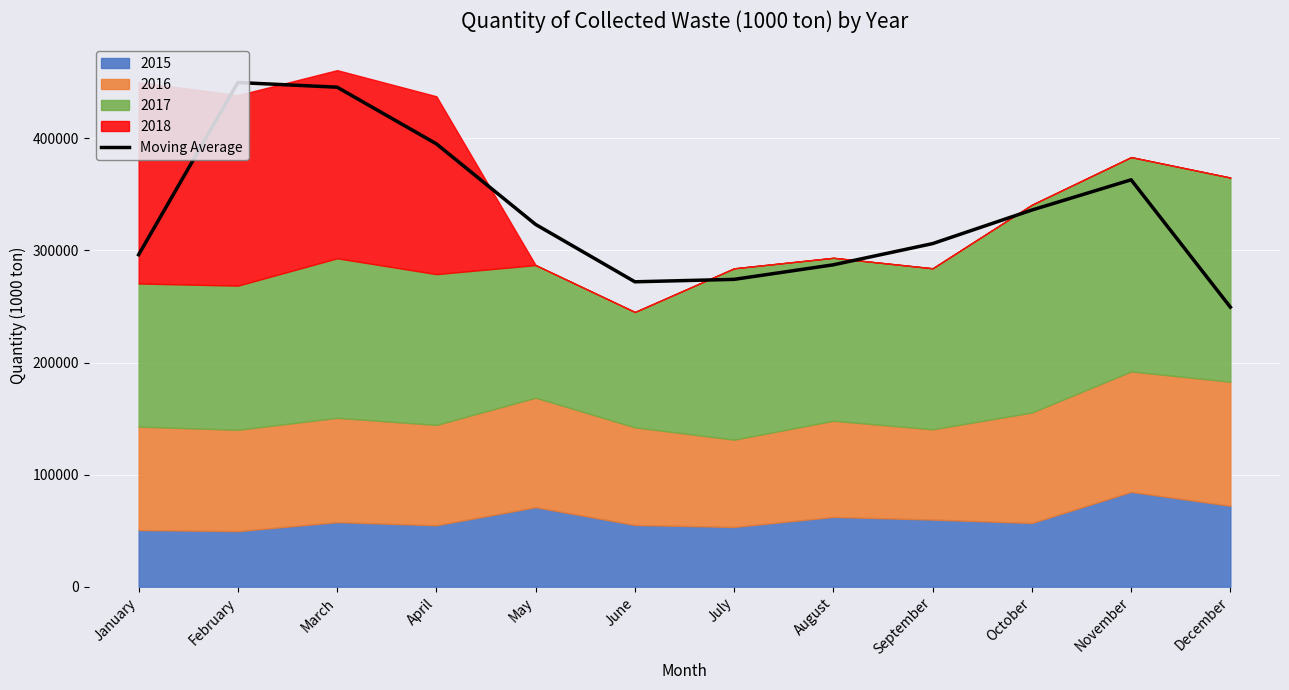

Rank the categories by value from lowest to highest.

December, June, July, August, January, September, May, October, November, April, March, February